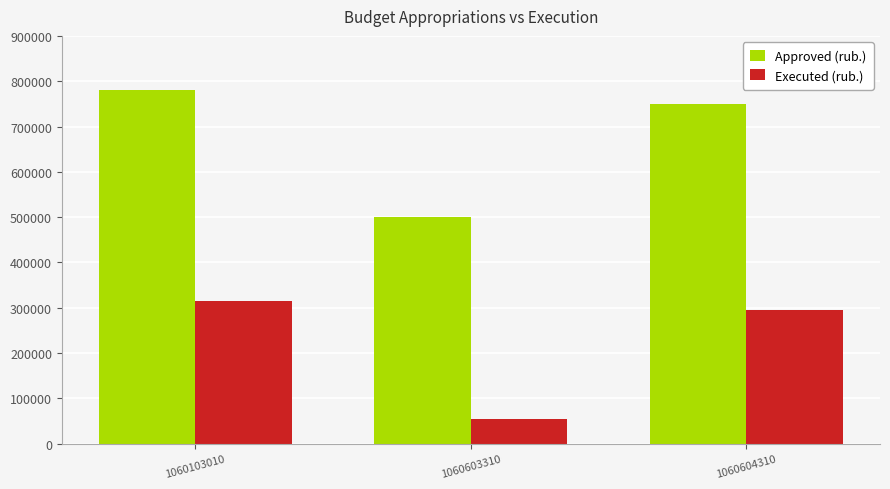

At which category is the sum across all series the highest?

1060103010